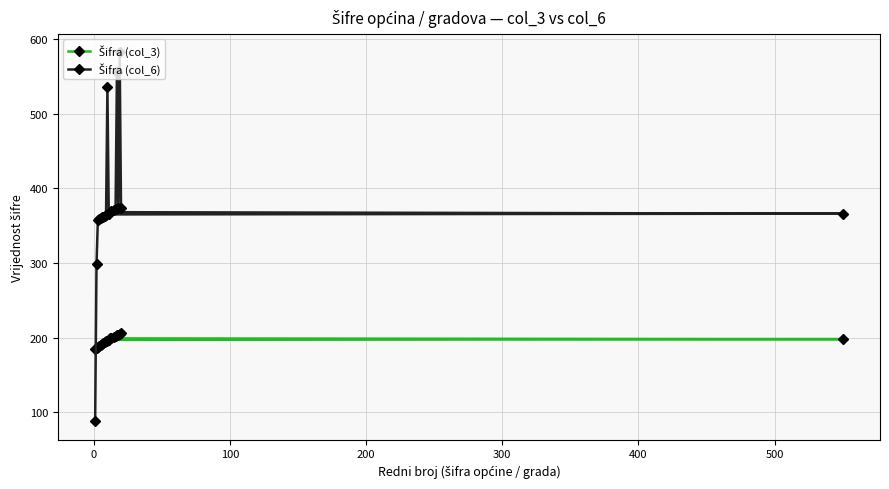

At how many categories does at least one series exceed 248?

19